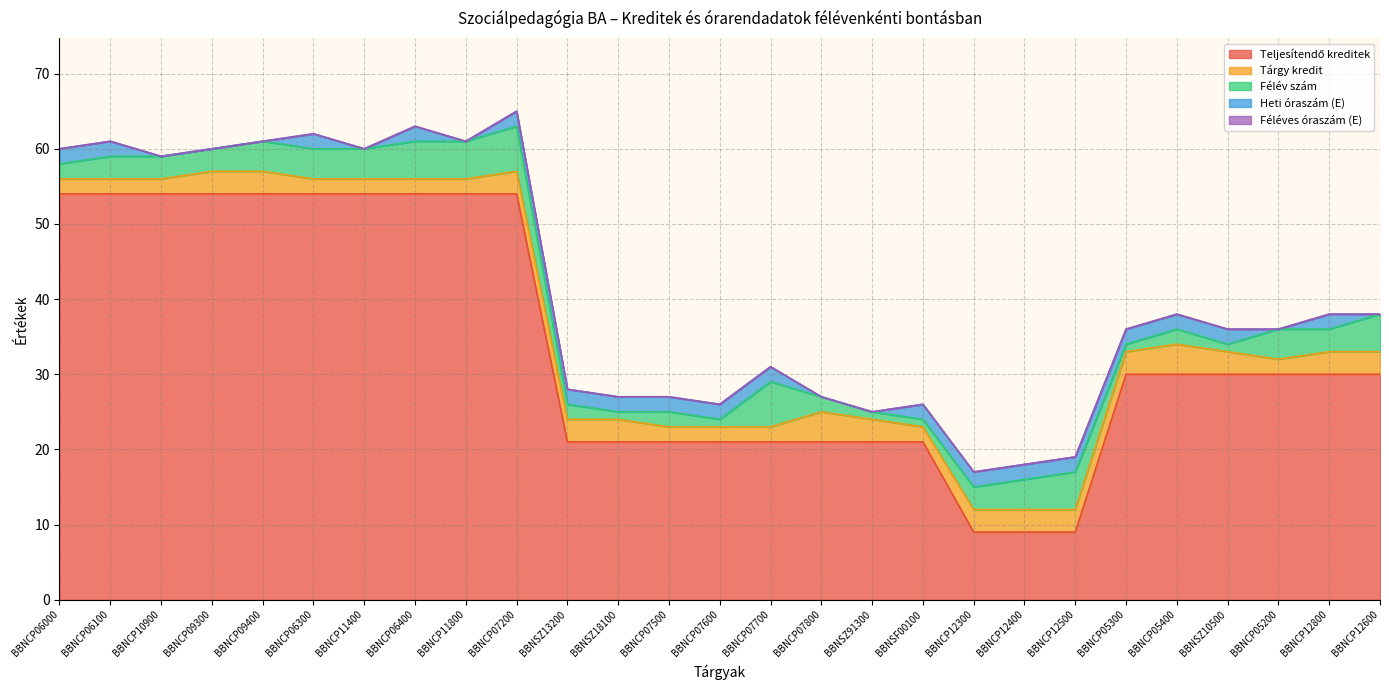

Reading left to right, list all the values displayed in this chart.

Teljesítendő kreditek: 54	54	54	54	54	54	54	54	54	54	21	21	21	21	21	21	21	21	9	9	9	30	30	30	30	30	30
Tárgy kredit: 2	2	2	3	3	2	2	2	2	3	3	3	2	2	2	4	3	2	3	3	3	3	4	3	2	3	3
Félév szám: 2	3	3	3	4	4	4	5	5	6	2	1	2	1	6	2	1	1	3	4	5	1	2	1	4	3	5
Heti óraszám (E): 2	2	0	0	0	2	0	2	0	2	2	2	2	2	2	0	0	2	2	2	2	2	2	2	0	2	0
Féléves óraszám (E): 0	0	0	0	0	0	0	0	0	0	0	0	0	0	0	0	0	0	0	0	0	0	0	0	0	0	0